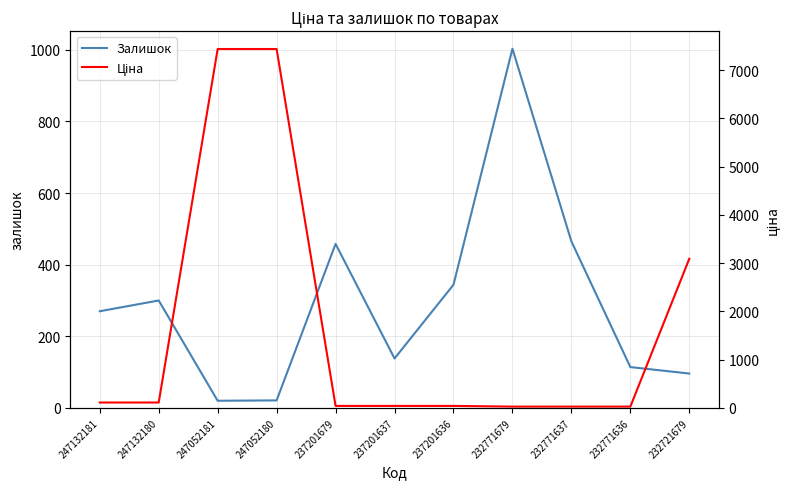

True or false: Ціна has more than 2 points higher than both neighbors.

False